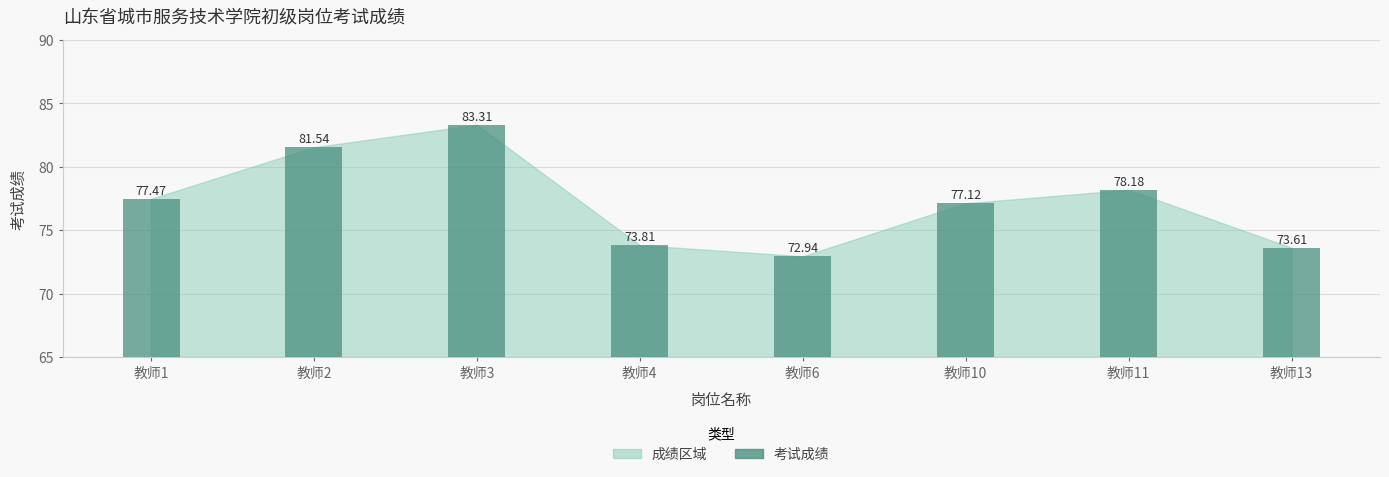

What is the value of the 8th bar from the left?

73.6